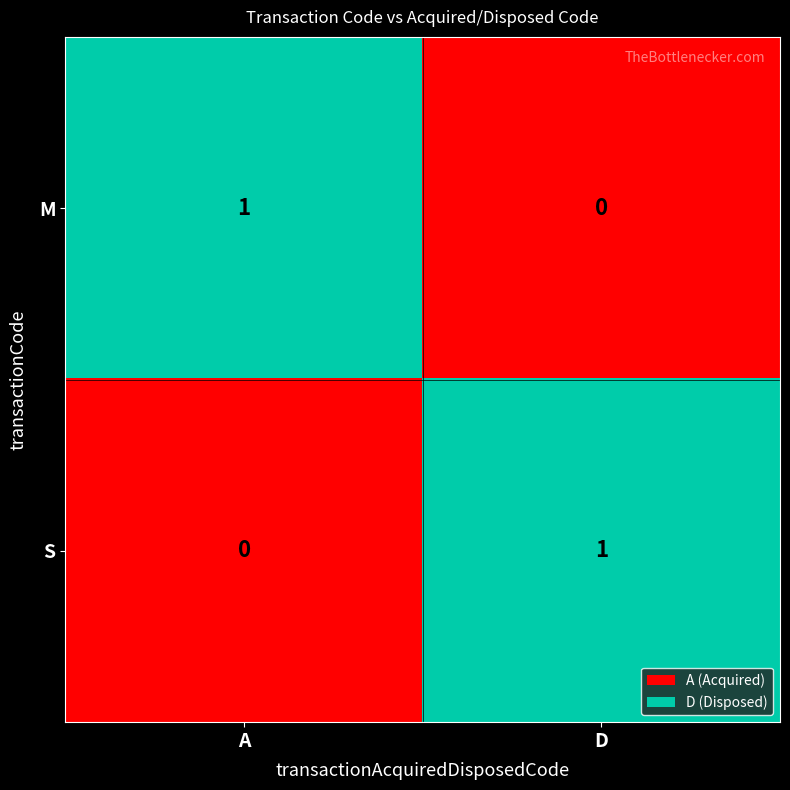

Rank the series at D from lowest to highest value.

M, S